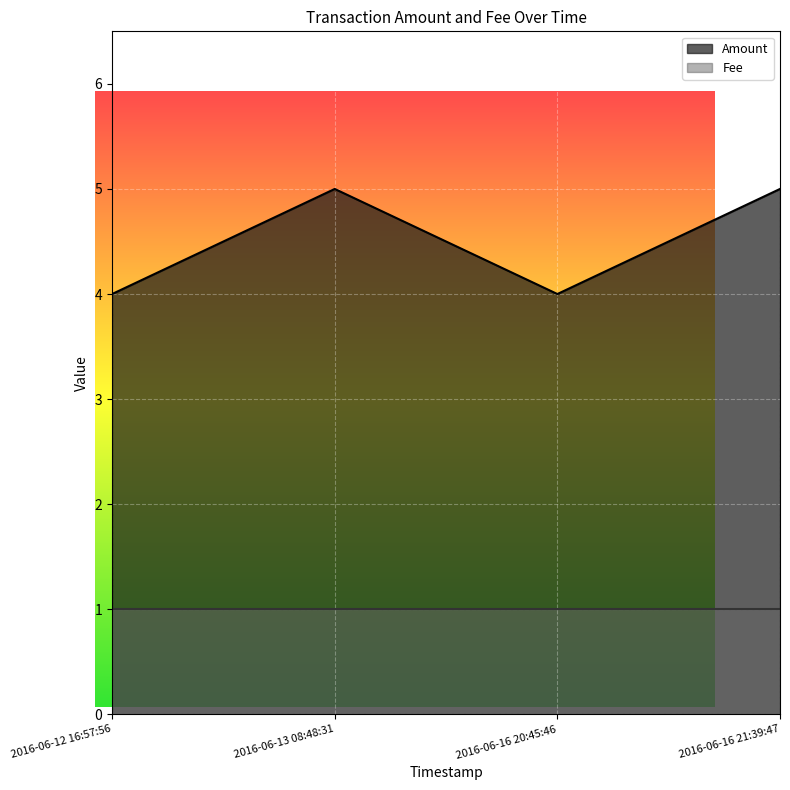

How many values are between 4 and 5?

4